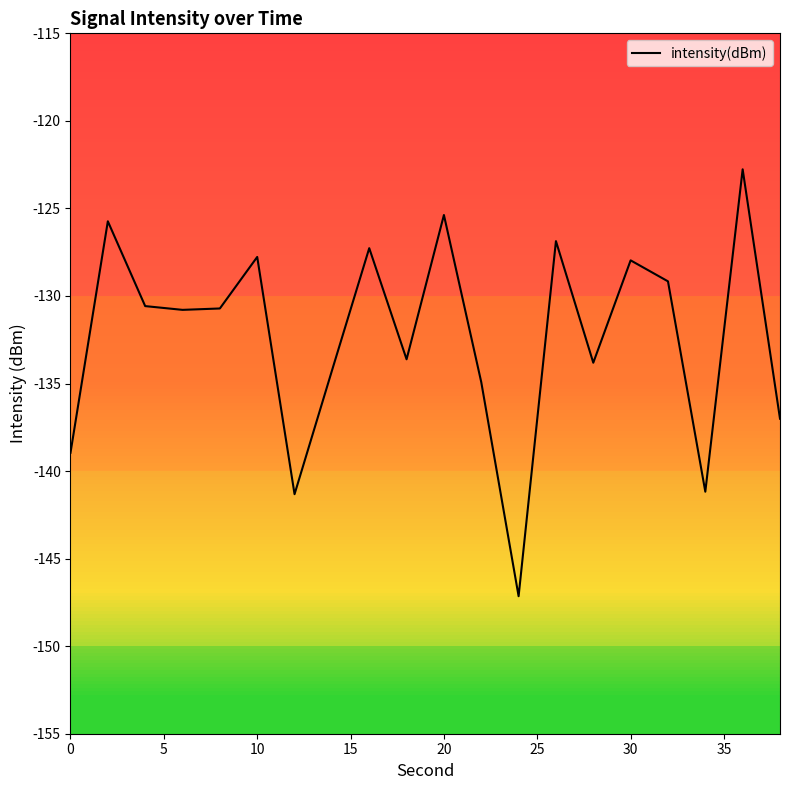

How many lines are shown in the chart?

1